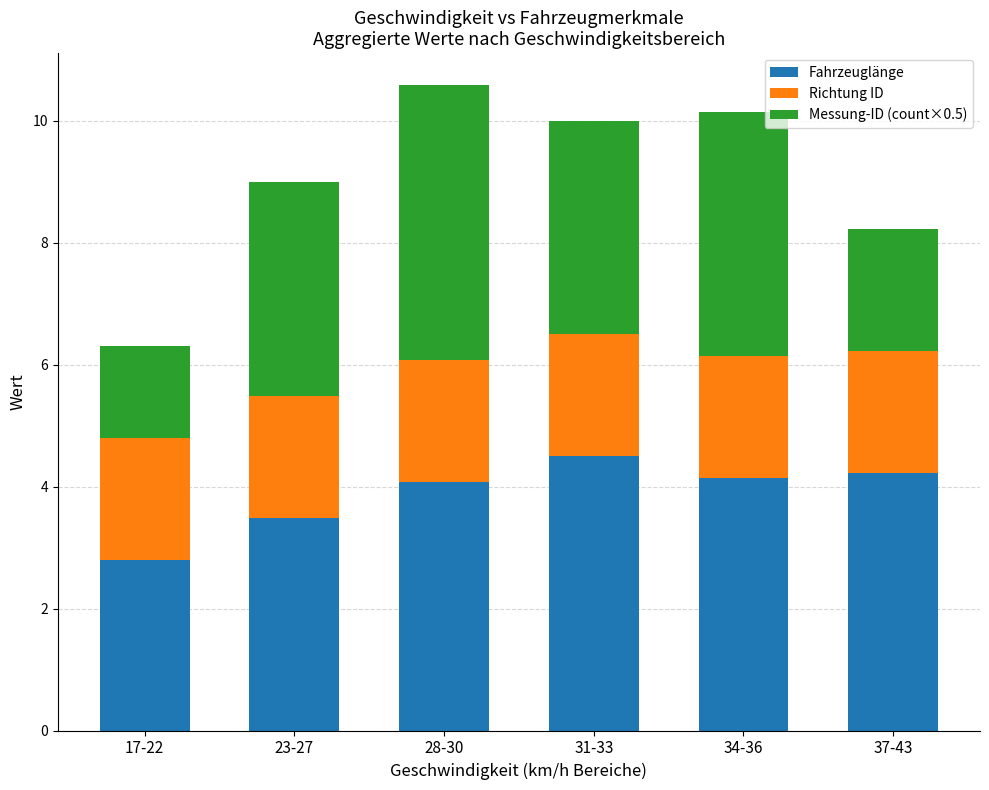

The value of Fahrzeuglänge at 23-27 is 3.5. True or false?

True